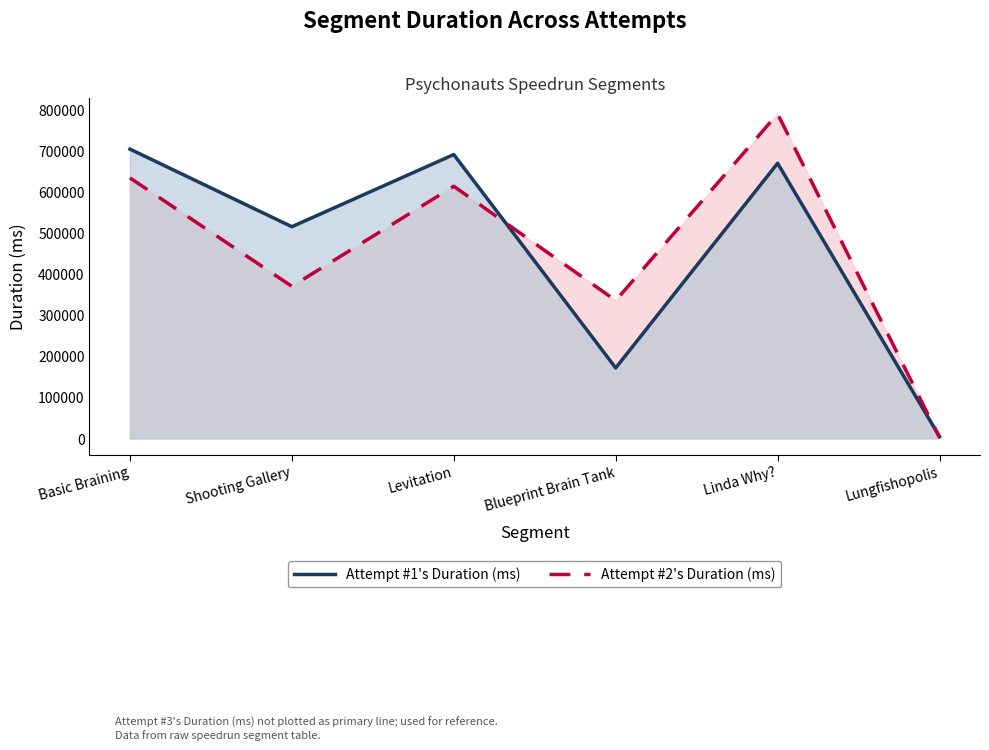

What are all the series names shown in the legend?

Attempt #1's Duration (ms), Attempt #2's Duration (ms)